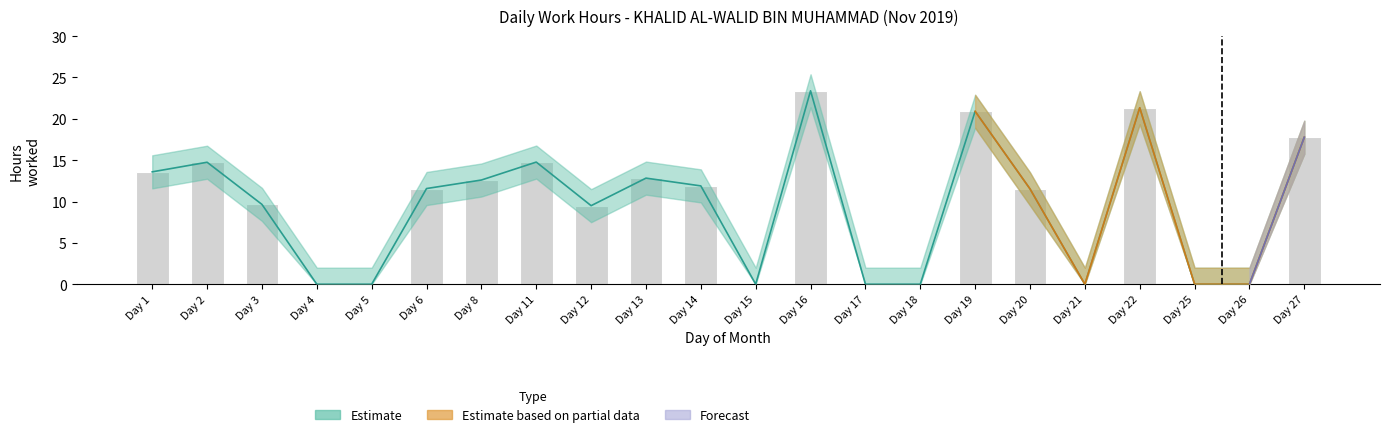

List the labels in order of value, largest first.

Day 16, Day 22, Day 19, Day 27, Day 11, Day 2, Day 1, Day 13, Day 8, Day 14, Day 6, Day 20, Day 3, Day 12, Day 4, Day 5, Day 15, Day 17, Day 18, Day 21, Day 25, Day 26